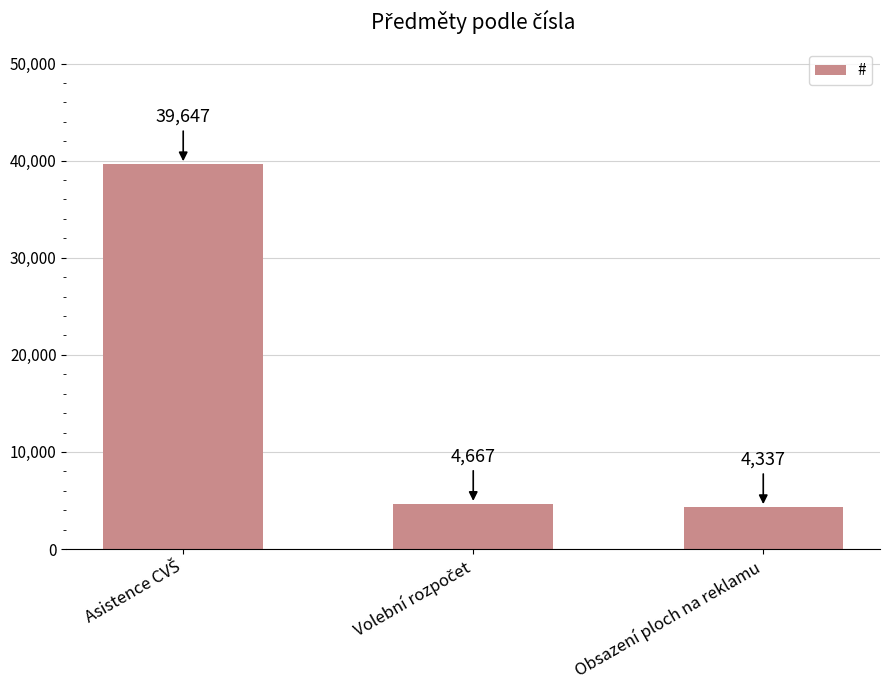

What is the smallest value displayed?

4337